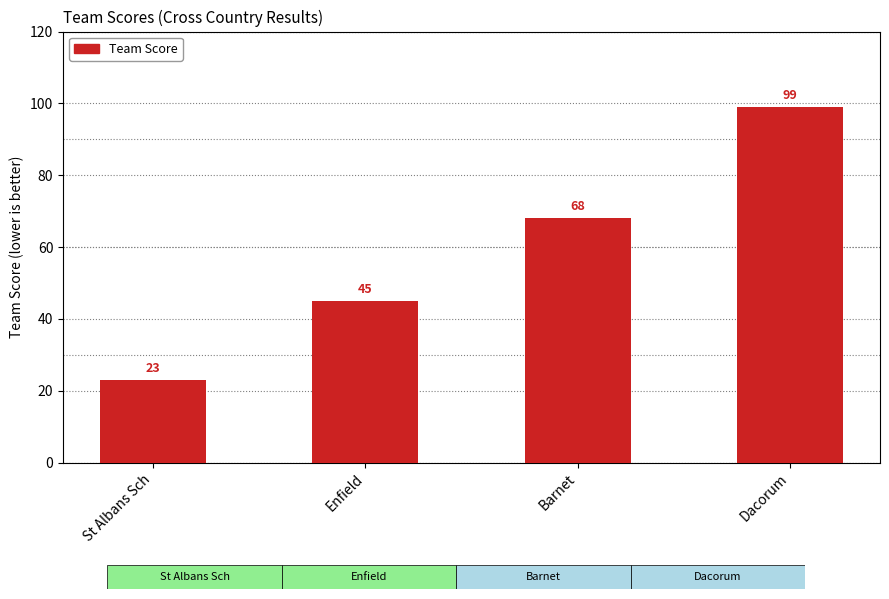

Which category has the lowest value across all series?

St Albans Sch